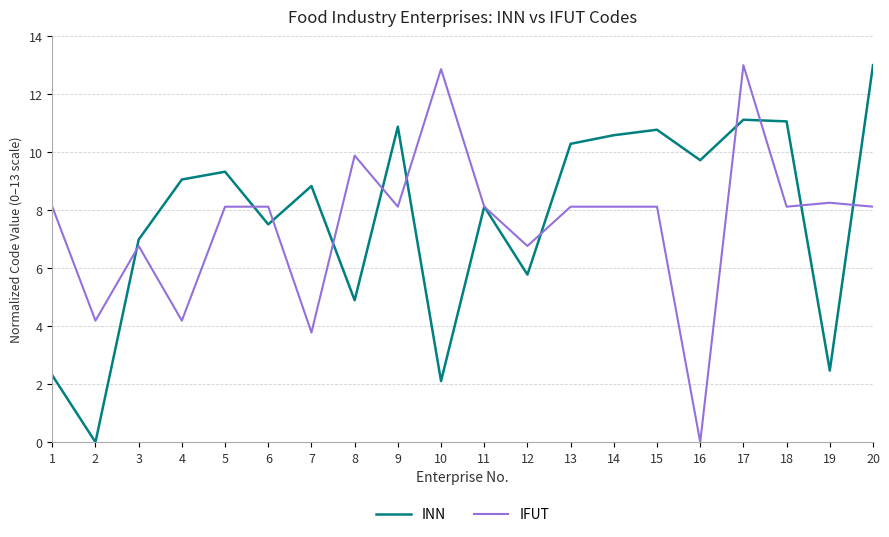

What is the greatest value displayed?

13.0